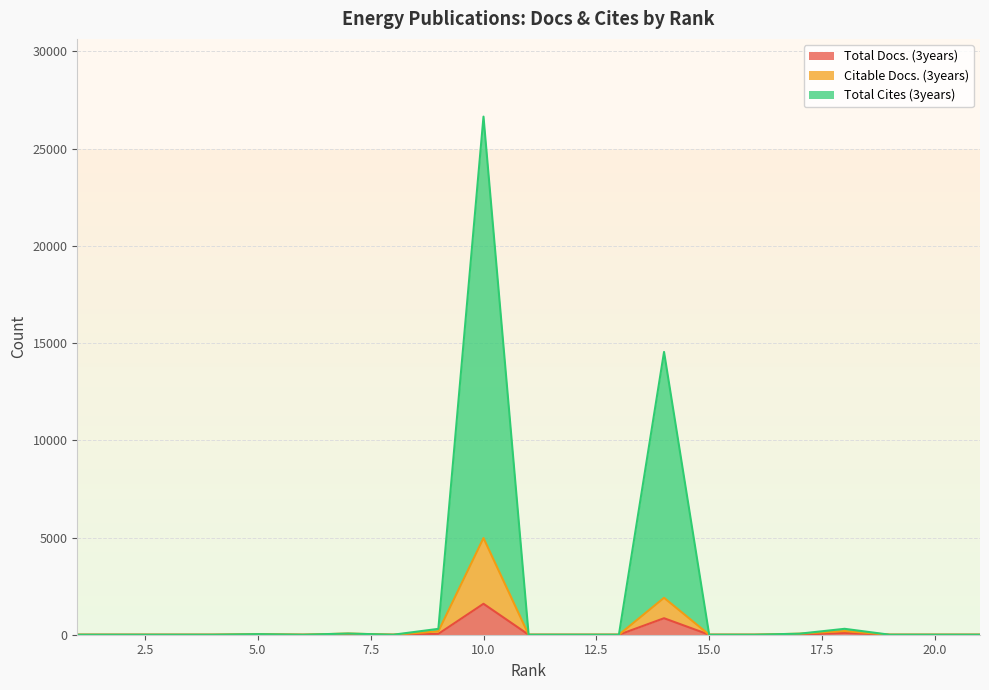

How many data points in Total Docs. (3years) are above 0?

4